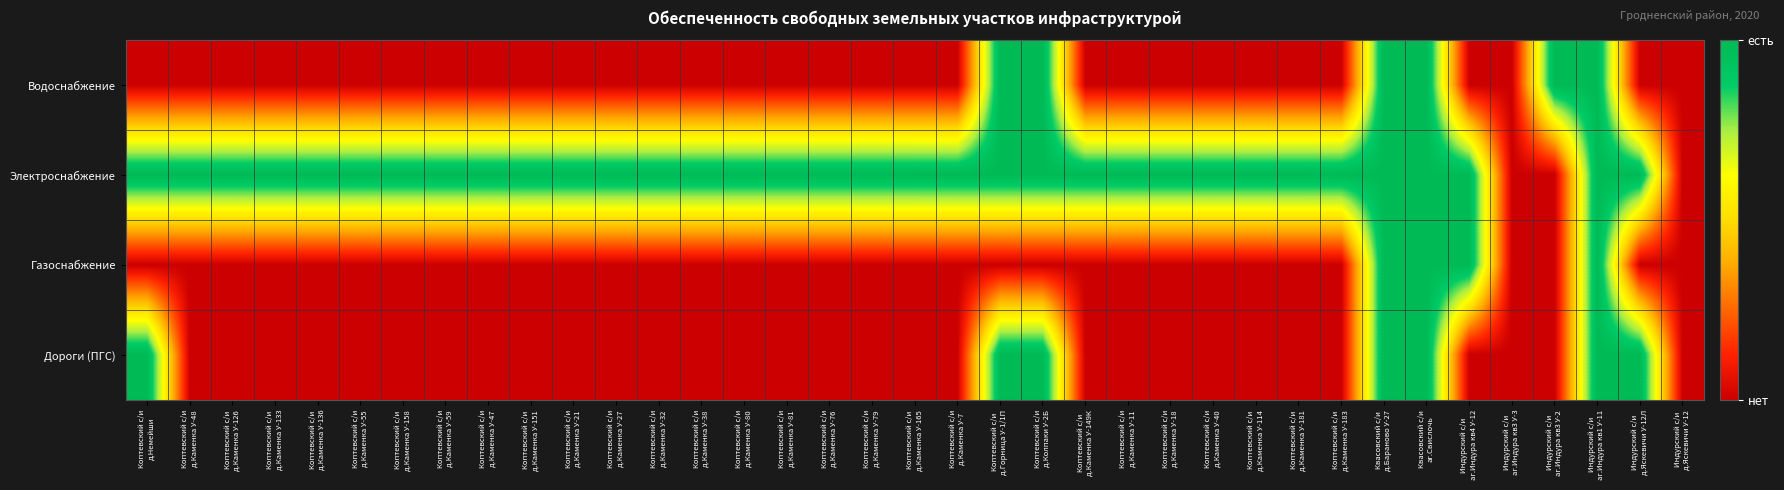

Which series has the largest range (max minus min)?

Водоснабжение